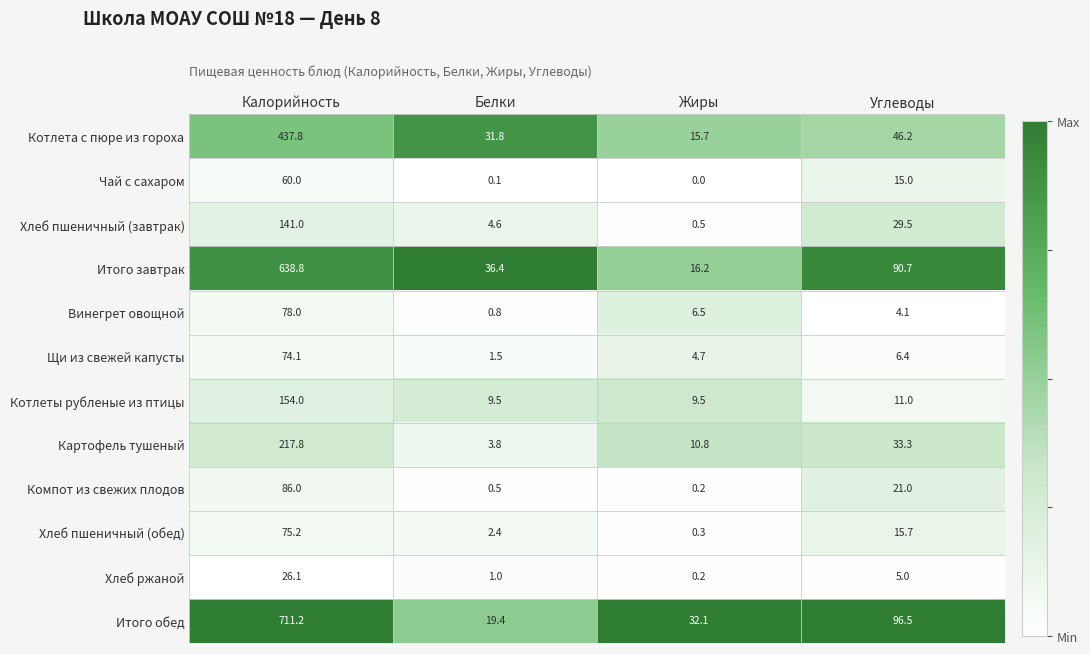

At how many categories does at least one series exceed 0?

4